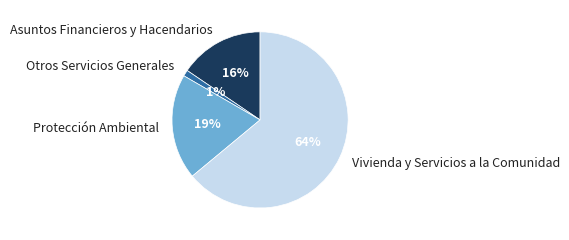

The Otros Servicios Generales slice represents 11% of the pie. True or false?

False